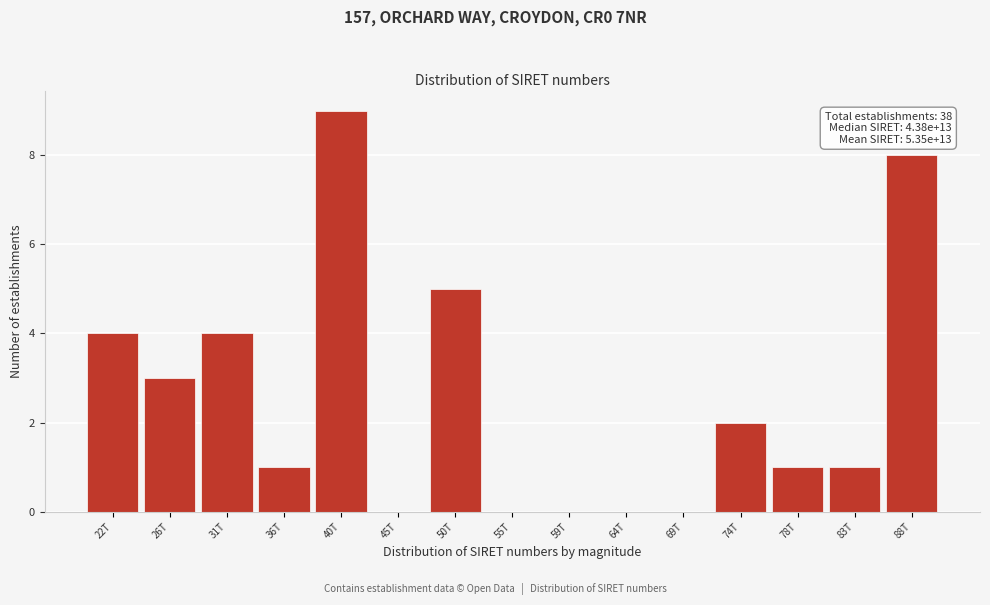

Reading right to left, transcribe all the data shown in this chart.

88T=8	83T=1	78T=1	74T=2	69T=0	64T=0	59T=0	55T=0	50T=5	45T=0	40T=9	36T=1	31T=4	26T=3	22T=4